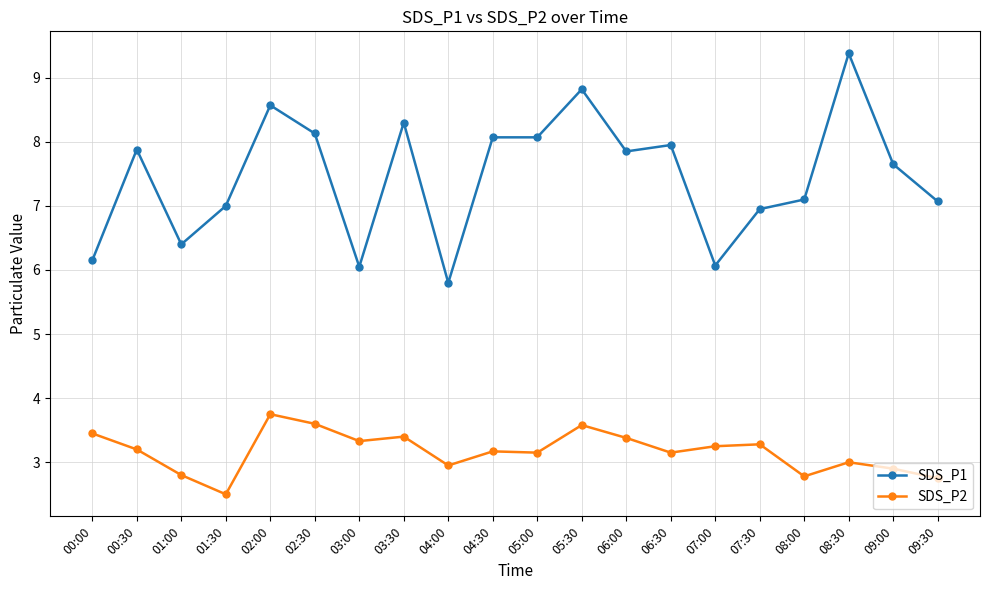

What is the approximate value of SDS_P2 at 09:00?

2.9